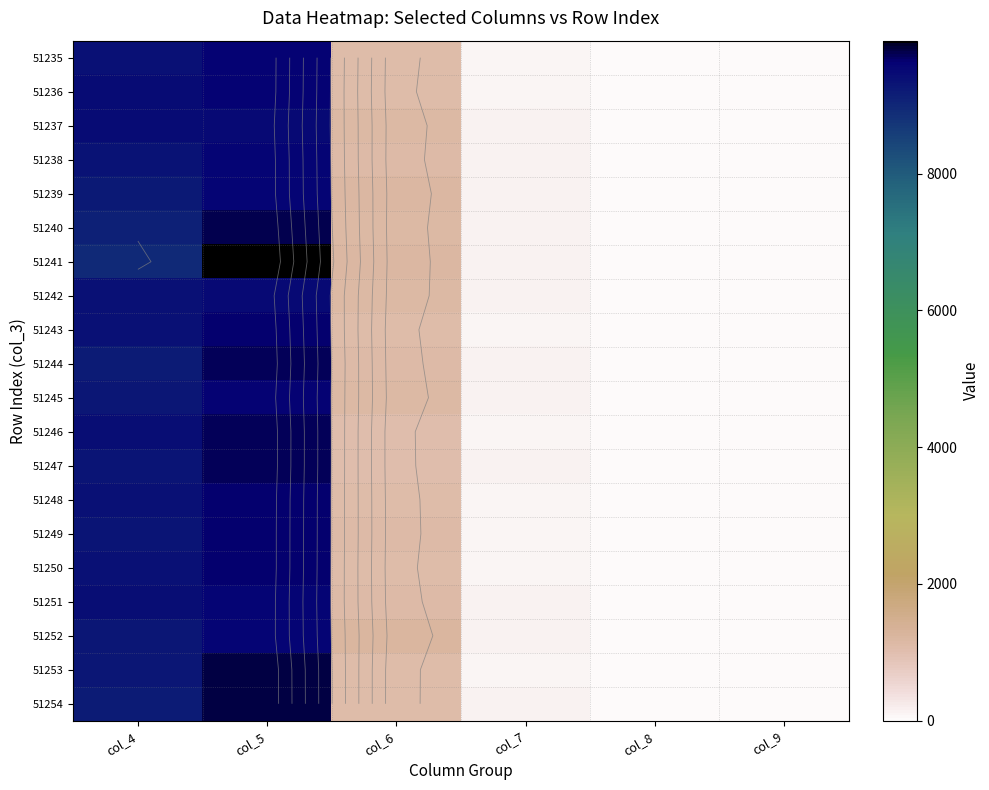

Between col_9 and col_8, which is larger?

col_8